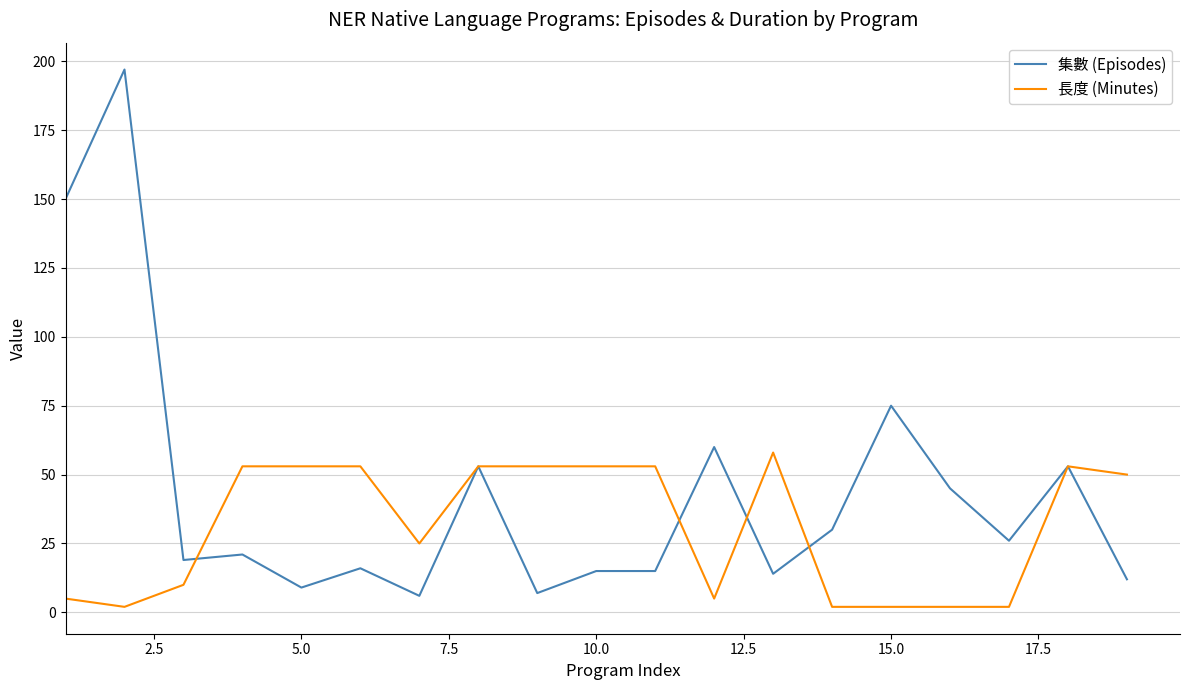

Count the number of data series in this chart.

2